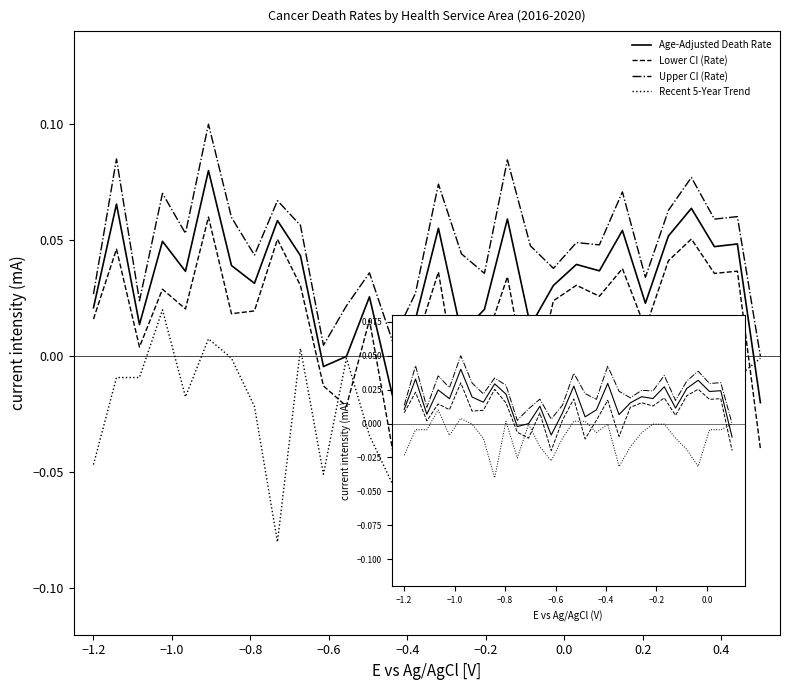

In Age-Adjusted Death Rate, how many points are lower than both neighbors (excluding endpoints)?

10